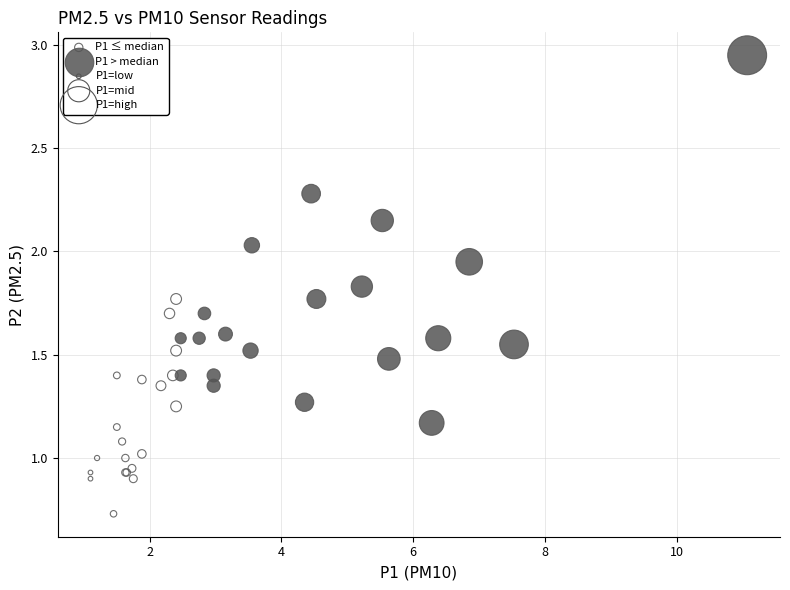

Which series reaches the minimum Y coordinate?

P1 ≤ median